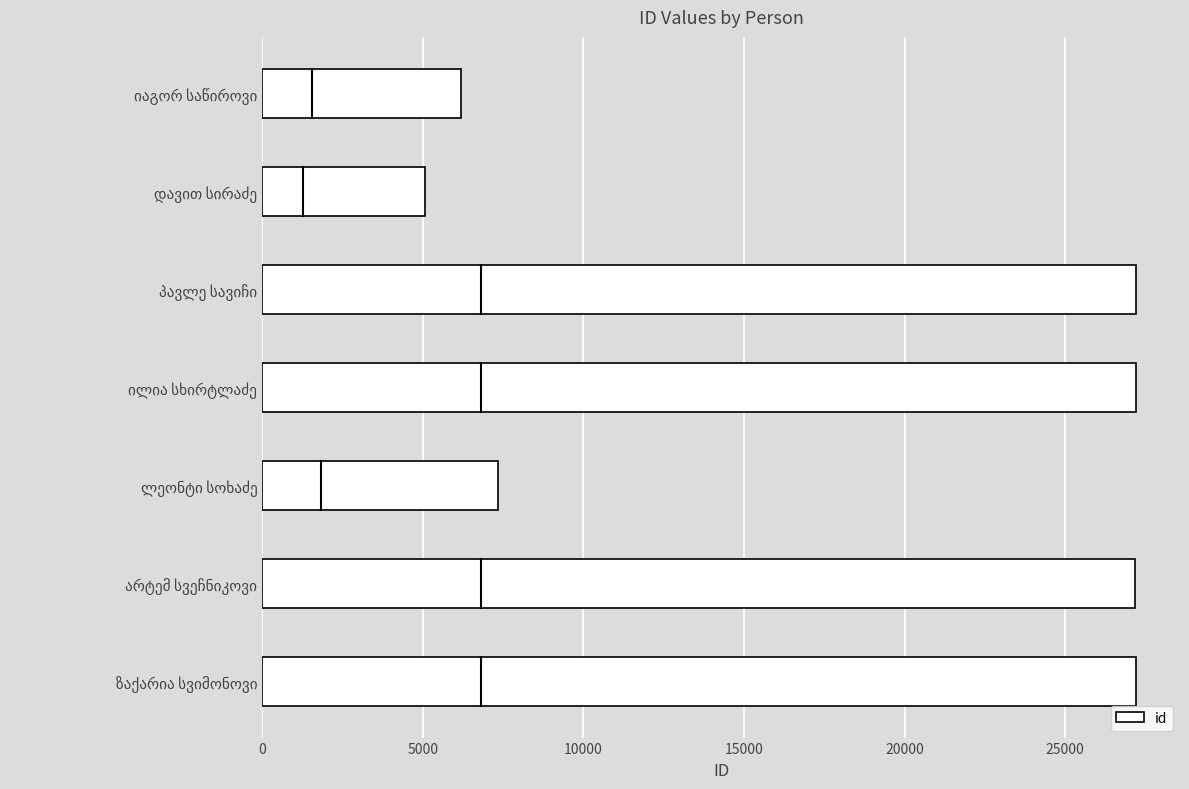

What is the difference between the second highest and second lowest values?

21033